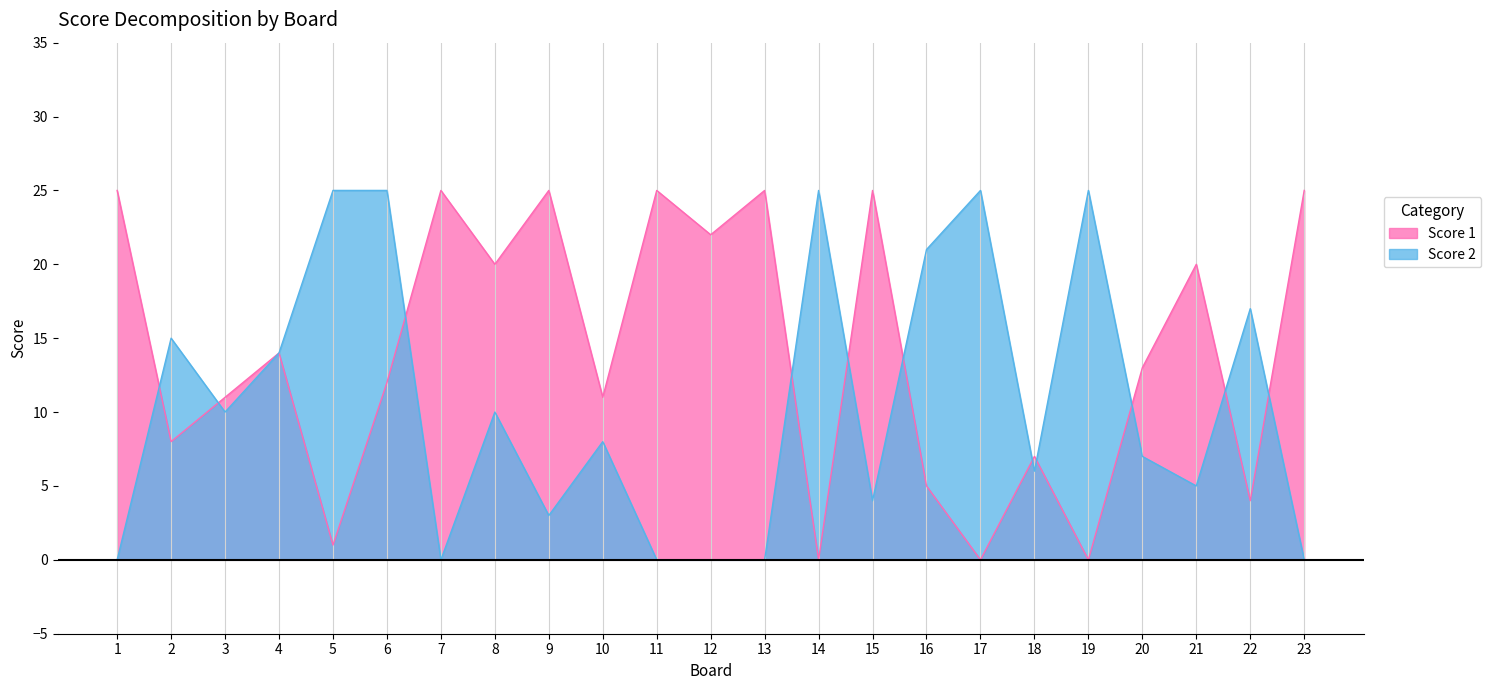

In Score 1, how many points are higher than both neighbors (excluding endpoints)?

8